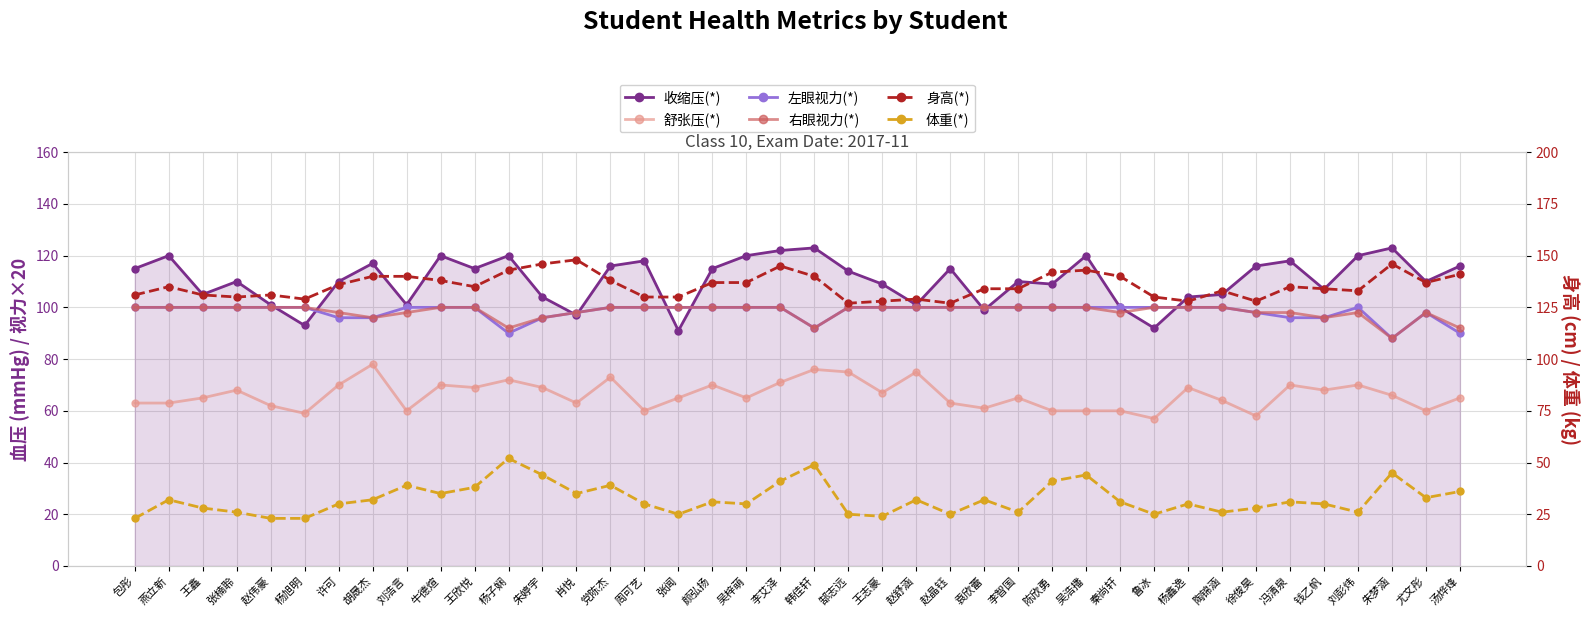

Which series has the widest spread of values?

收缩压(*)